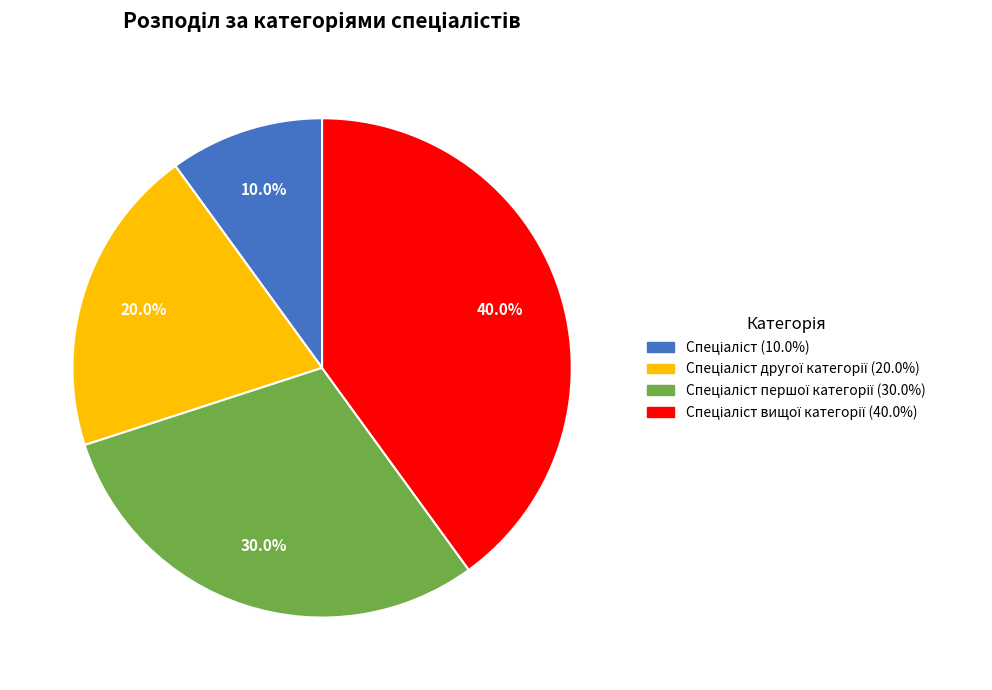

Is there any slice that represents more than half of the pie?

No